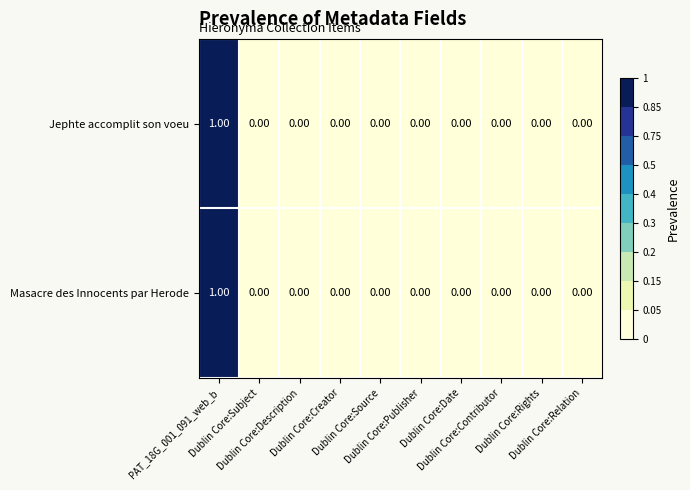

Reading left to right, list all the values displayed in this chart.

Jephte accomplit son voeu: PAT_18G_001_091_web_b=1	Dublin Core:Subject=0	Dublin Core:Description=0	Dublin Core:Creator=0	Dublin Core:Source=0	Dublin Core:Publisher=0	Dublin Core:Date=0	Dublin Core:Contributor=0	Dublin Core:Rights=0	Dublin Core:Relation=0
Masacre des Innocents par Herode: PAT_18G_001_091_web_b=1	Dublin Core:Subject=0	Dublin Core:Description=0	Dublin Core:Creator=0	Dublin Core:Source=0	Dublin Core:Publisher=0	Dublin Core:Date=0	Dublin Core:Contributor=0	Dublin Core:Rights=0	Dublin Core:Relation=0